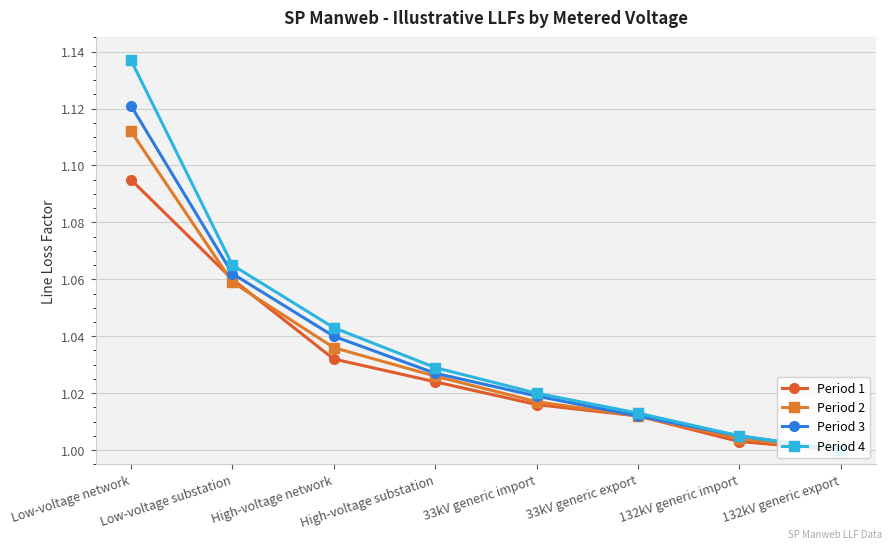

At which category does the chart reach its peak across all series?

Low-voltage network